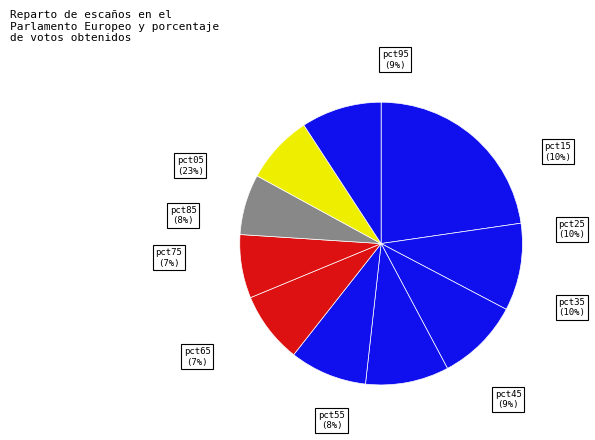

Which slice is the smallest?

pct75